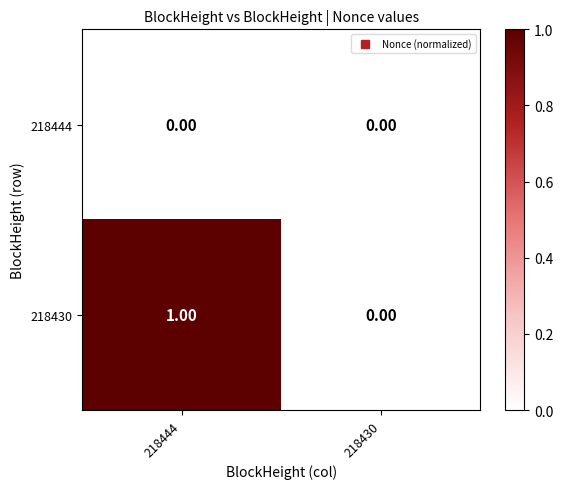

At which category does the chart reach its peak across all series?

218444